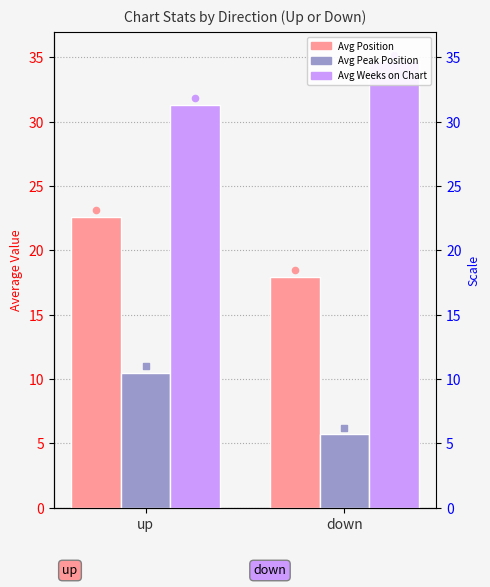

At how many categories does at least one series exceed 7?

2